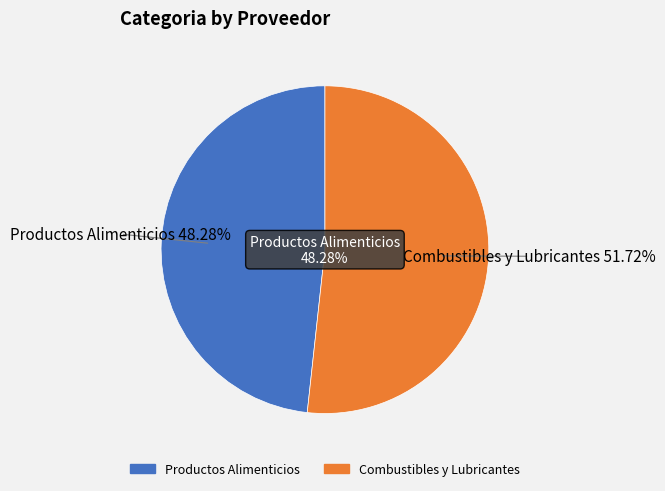

Which has a higher value, Combustibles y Lubricantes or Productos Alimenticios?

Combustibles y Lubricantes